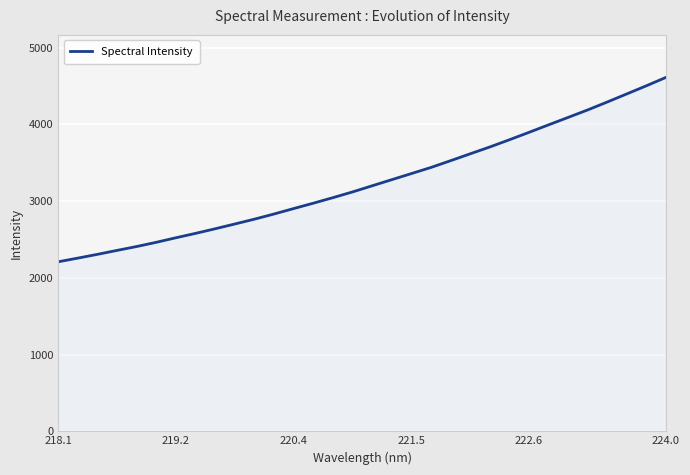

What is the minimum value shown in the chart?

2208.9